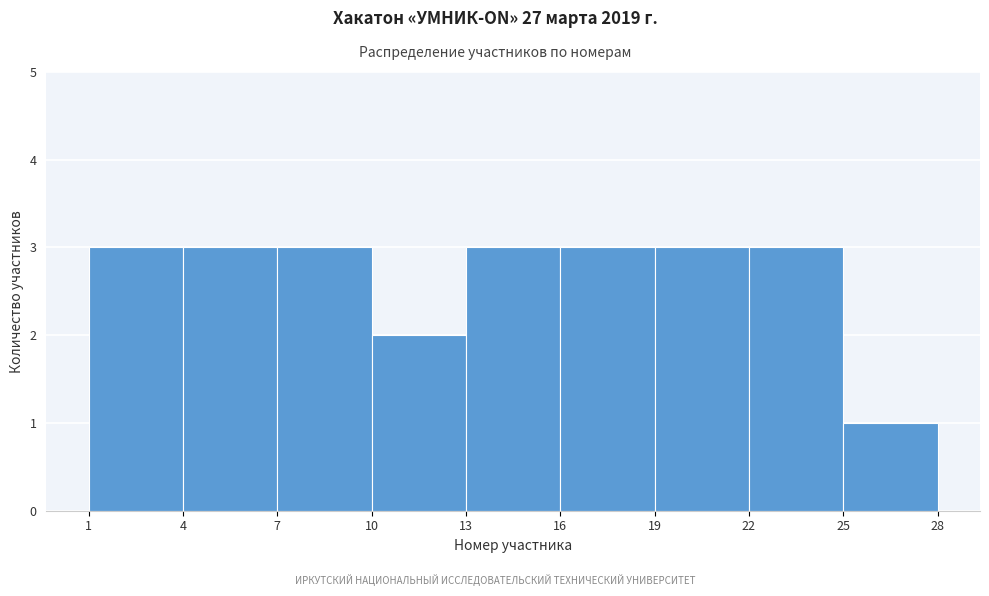

How tall is the bar that spans 7 to 10 on the x-axis? The values are not printed on the chart, so give them approximately, as read against the axis.

3